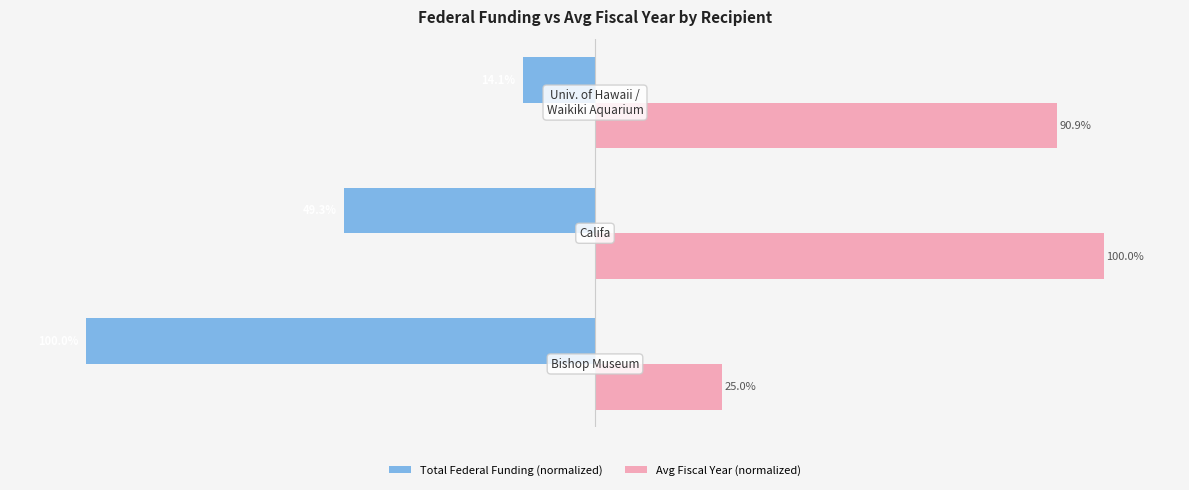

Which series has the largest range (max minus min)?

Total Federal Funding (normalized)